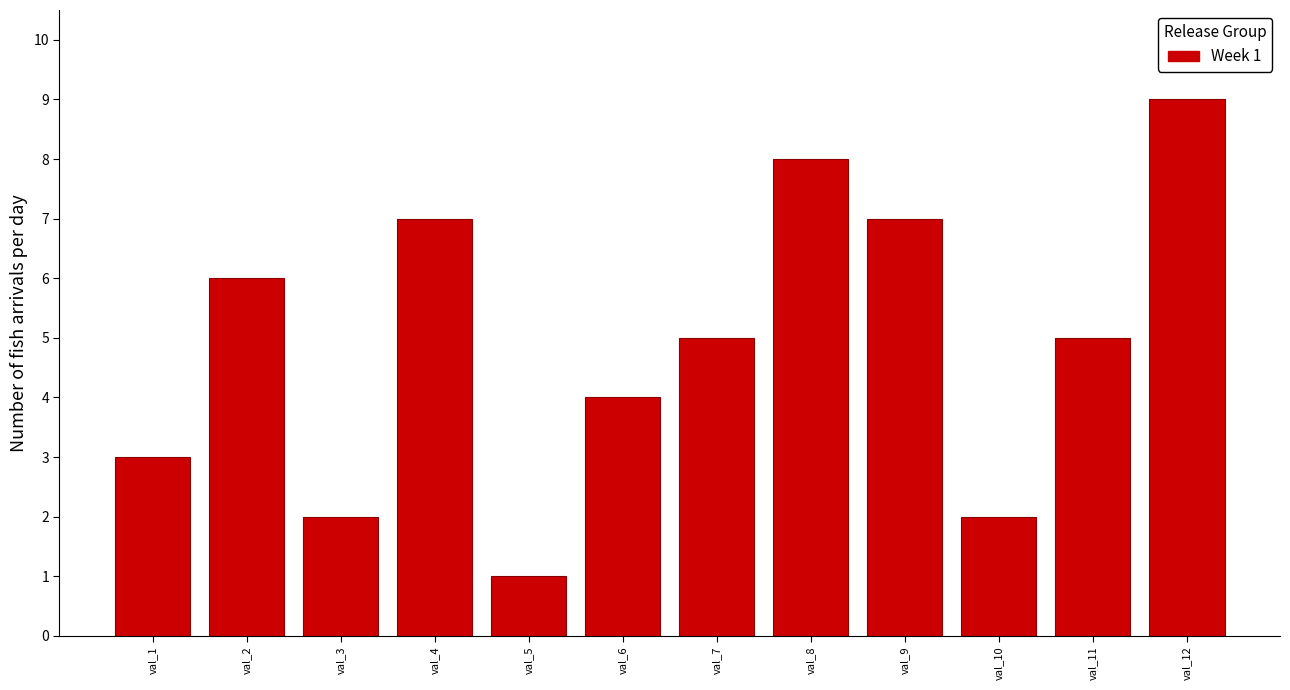

Reading left to right, list all the values displayed in this chart.

val_1=3	val_2=6	val_3=2	val_4=7	val_5=1	val_6=4	val_7=5	val_8=8	val_9=7	val_10=2	val_11=5	val_12=9